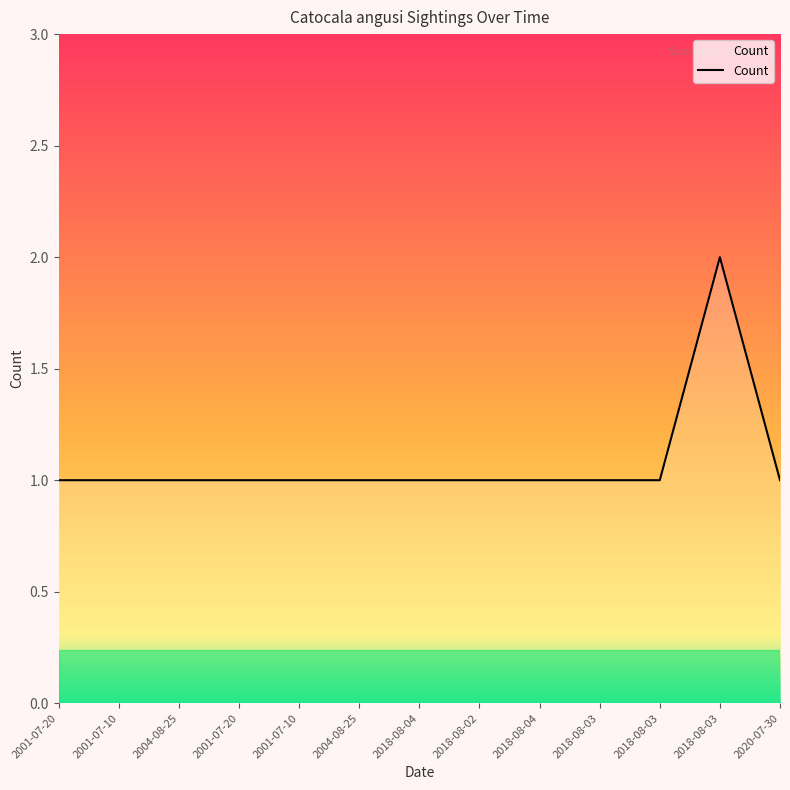

How many lines are shown in the chart?

1